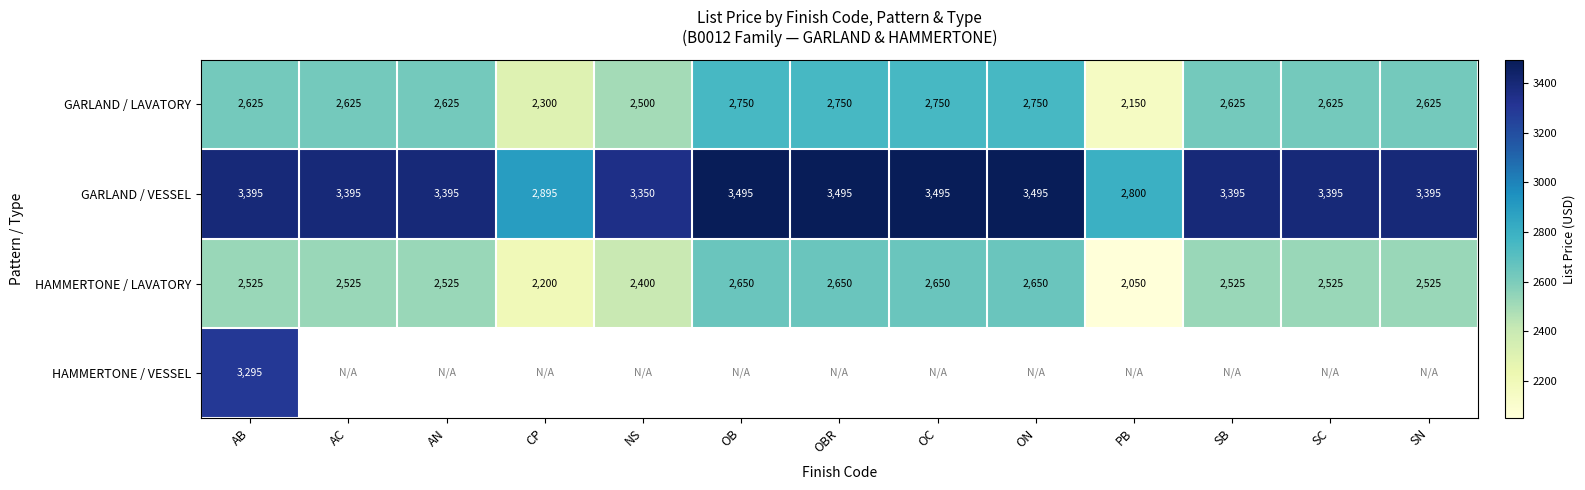

What is the average value of the HAMMERTONE / LAVATORY series?

2492